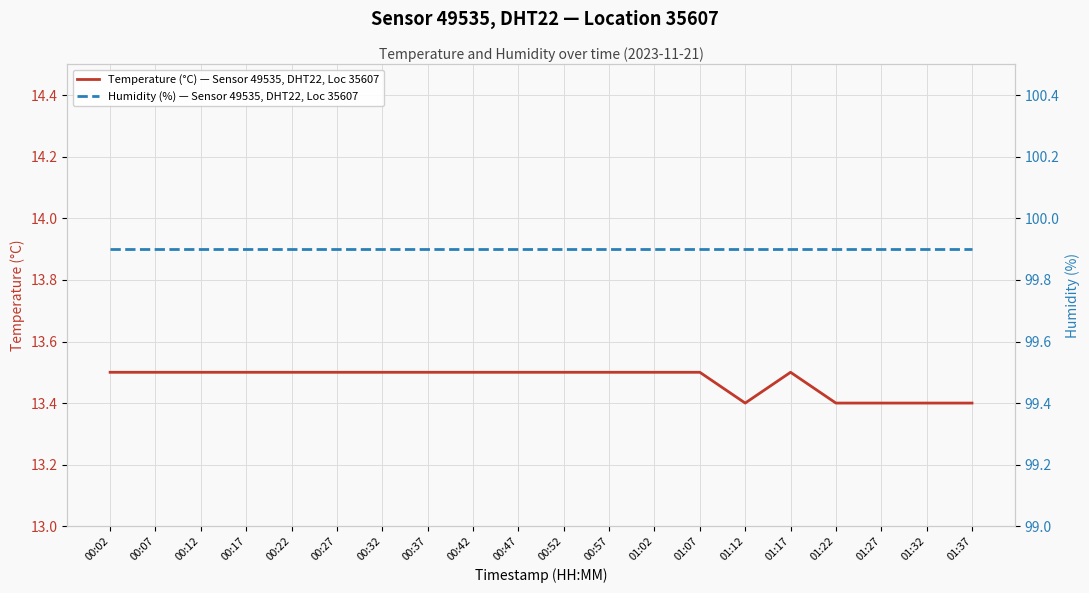

Where is Humidity (%) — Sensor 49535, DHT22, Loc 35607 nearest to the value 99?

00:02